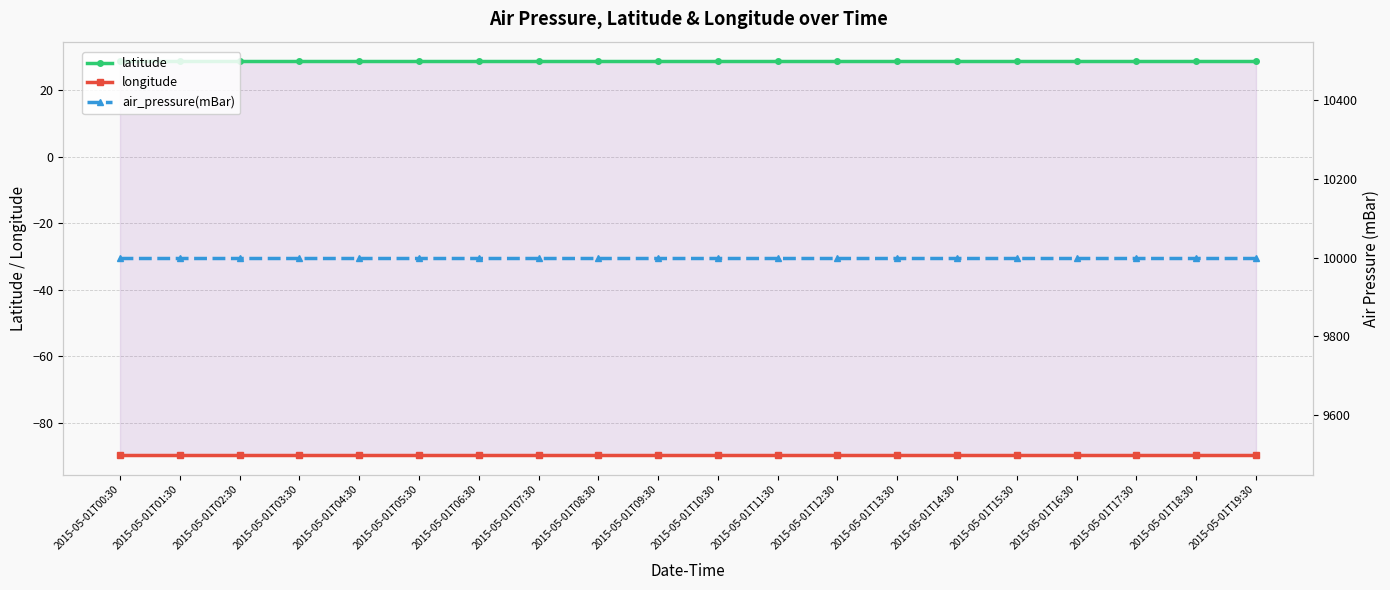

What is the minimum value for longitude?

-89.6